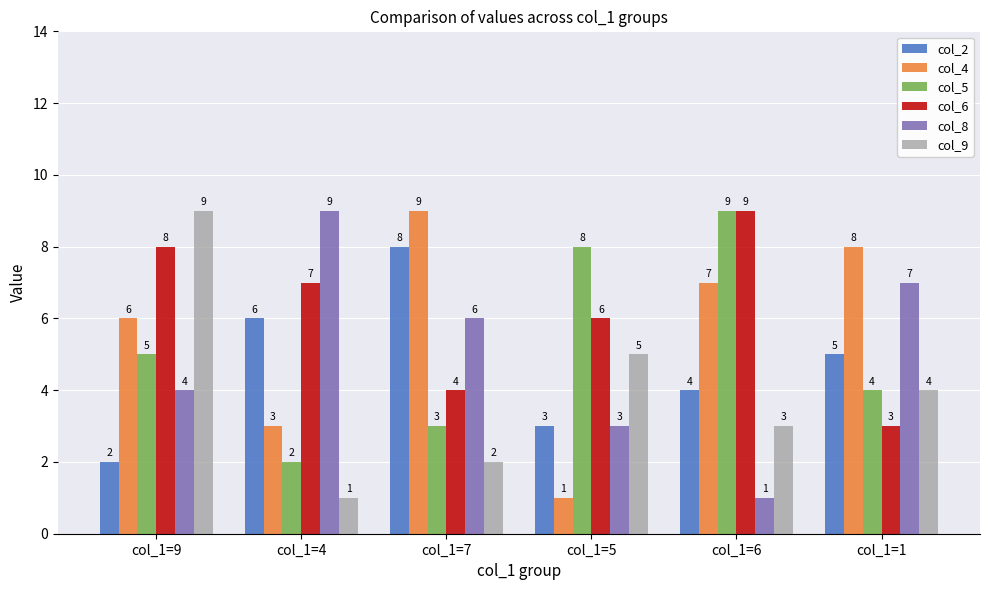

Reading left to right, what are all the values shown in this chart?

col_2: col_1=9=2	col_1=4=6	col_1=7=8	col_1=5=3	col_1=6=4	col_1=1=5
col_4: col_1=9=6	col_1=4=3	col_1=7=9	col_1=5=1	col_1=6=7	col_1=1=8
col_5: col_1=9=5	col_1=4=2	col_1=7=3	col_1=5=8	col_1=6=9	col_1=1=4
col_6: col_1=9=8	col_1=4=7	col_1=7=4	col_1=5=6	col_1=6=9	col_1=1=3
col_8: col_1=9=4	col_1=4=9	col_1=7=6	col_1=5=3	col_1=6=1	col_1=1=7
col_9: col_1=9=9	col_1=4=1	col_1=7=2	col_1=5=5	col_1=6=3	col_1=1=4